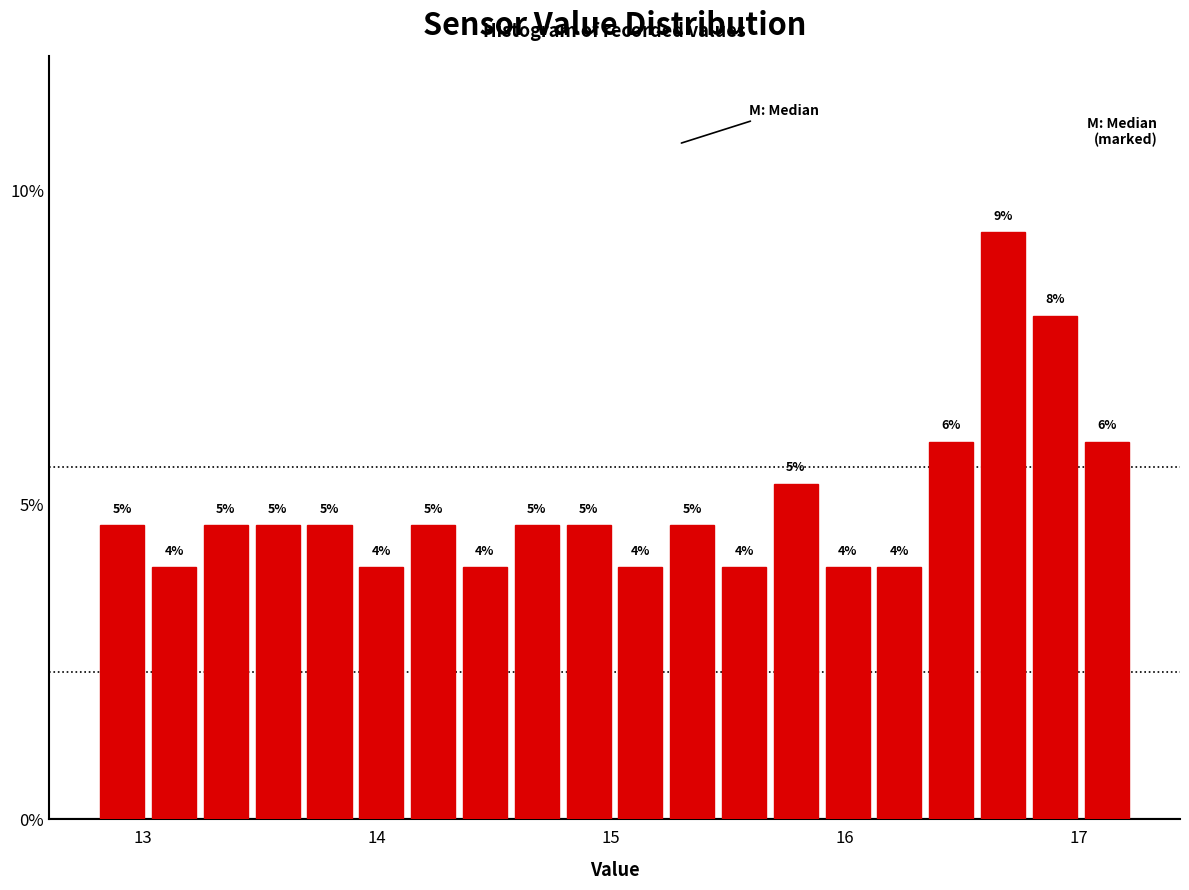

Read against the x-axis, roughly where is the centre of the tallest bar?

16.7